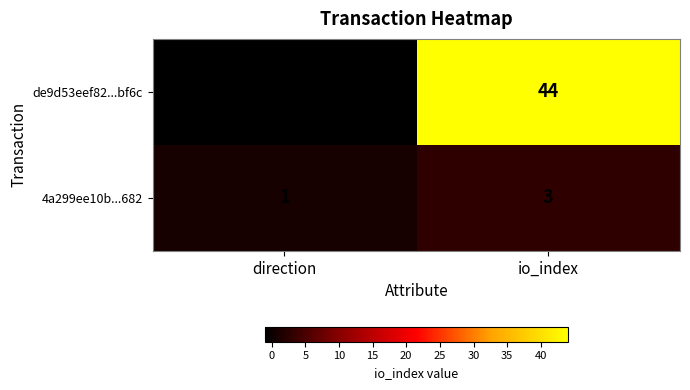

What is the sum of the de9d53eef82...bf6c values at io_index and direction?

43